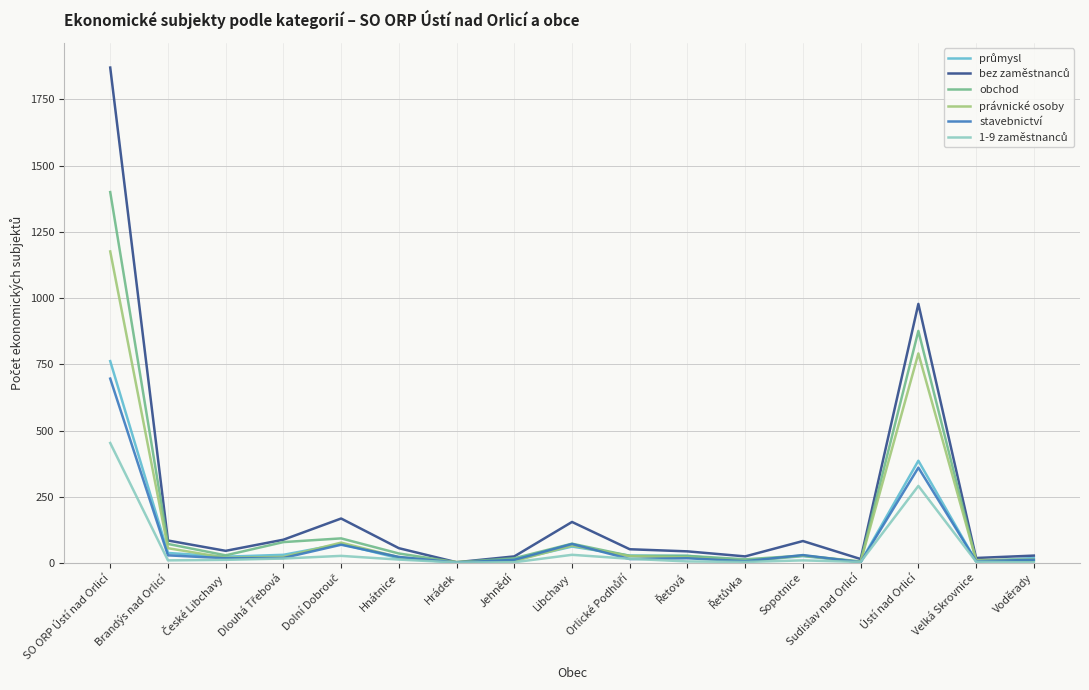

At which category is the sum across all series the highest?

SO ORP Ústí nad Orlicí